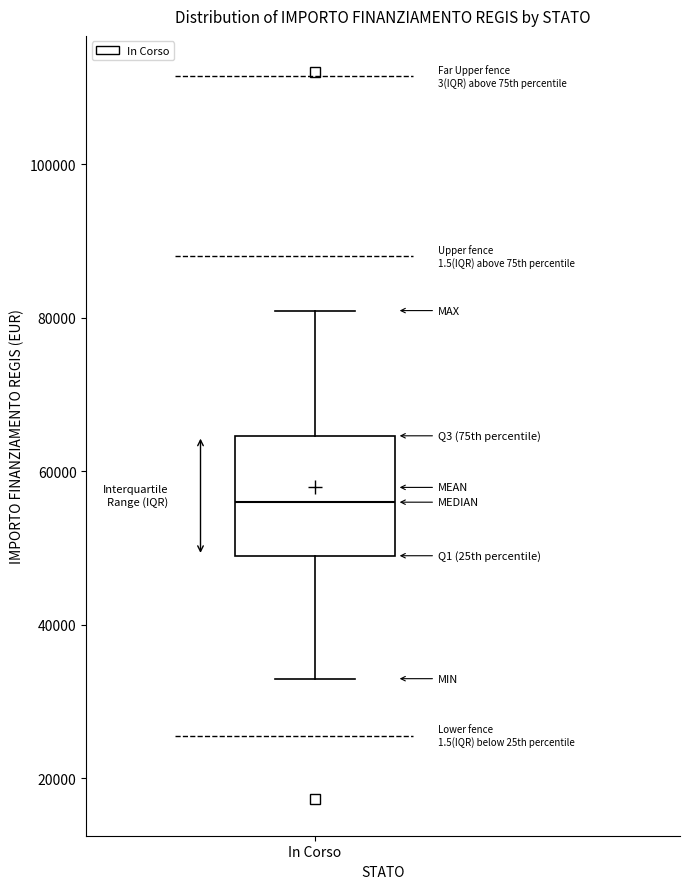

Where does the upper whisker of the box for In Corso end on the y-axis? The values are not printed on the chart, so give them approximately, as read against the axis.

80000